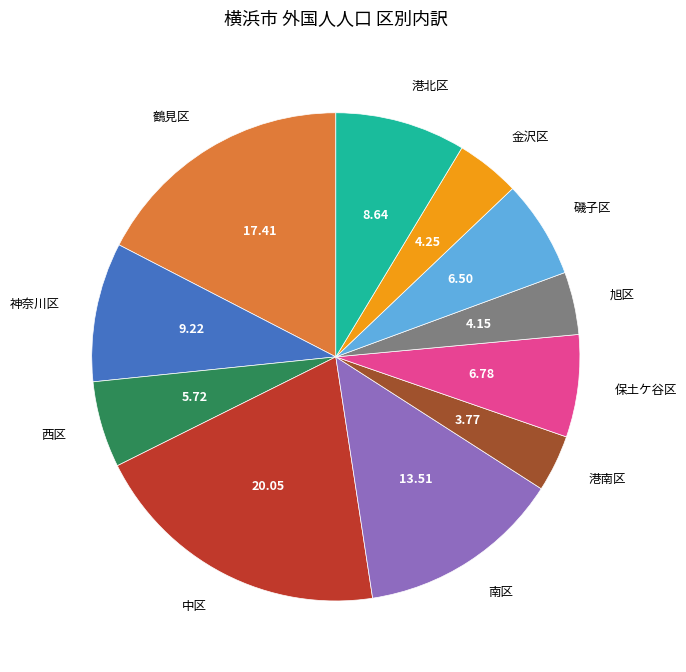

Does any single category account for the majority?

No